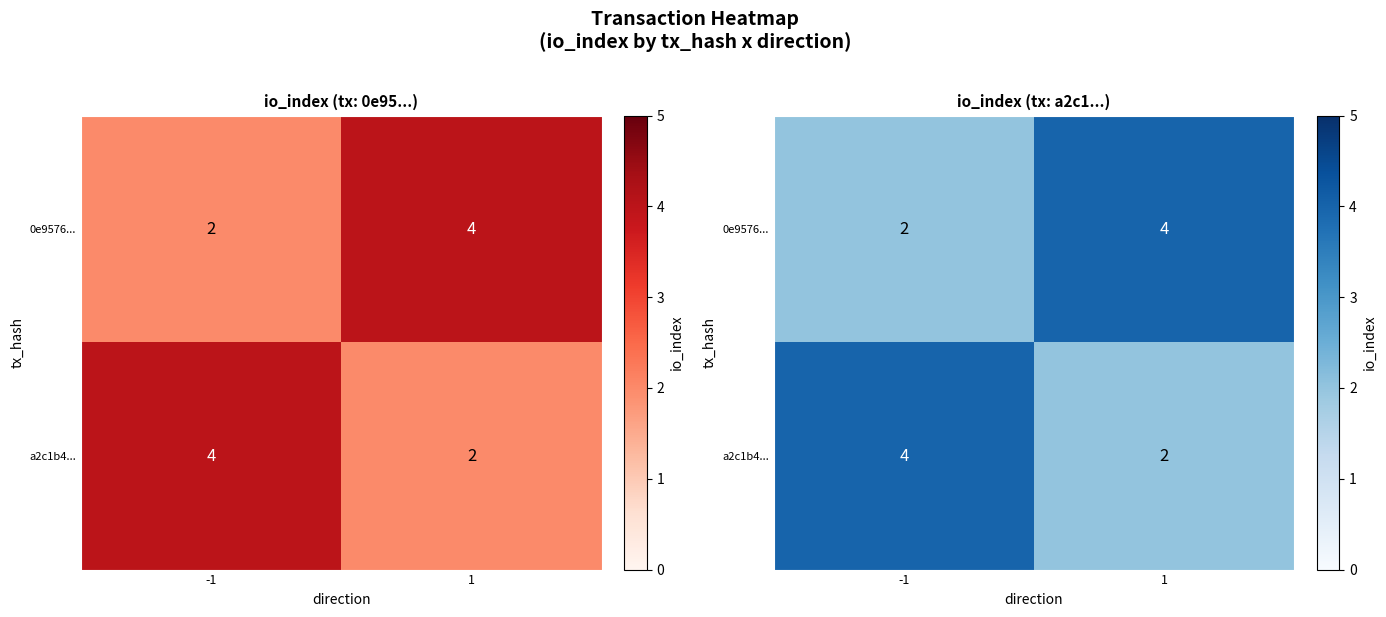

How many a2c1b4... values are between 2 and 4?

2